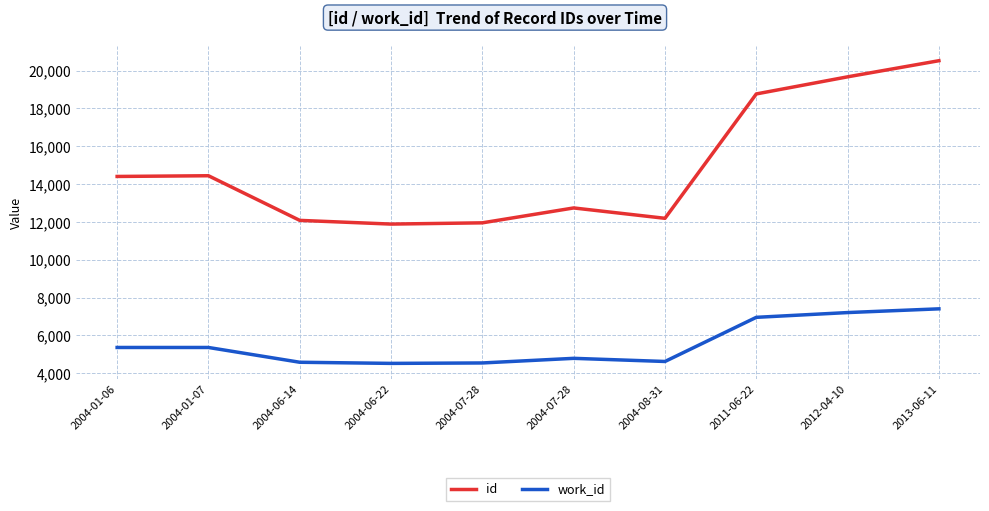

What are all the series names shown in the legend?

id, work_id